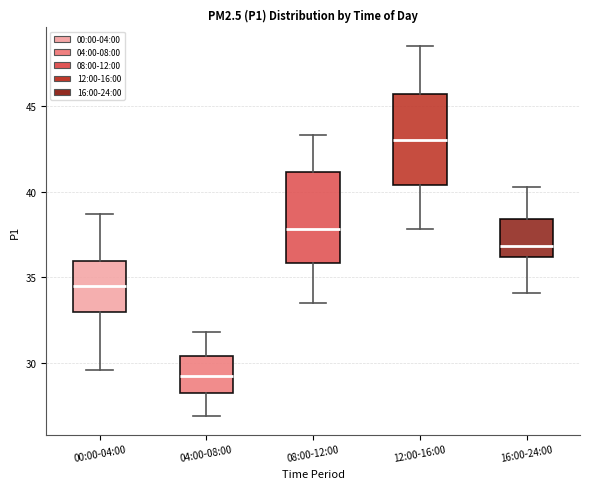

Reading left to right, transcribe this box plot: for each box, give where its median line is, the range the box spans, and where its two whiskers end, as read against the y-axis. The values are not printed on the chart, so give them approximately, as read against the axis.

00:00-04:00: median 34.5, box 33.0 to 36.0, whiskers 29.5 to 38.5
04:00-08:00: median 29.5, box 28.5 to 30.5, whiskers 27.0 to 32.0
08:00-12:00: median 38.0, box 36.0 to 41.0, whiskers 33.5 to 43.5
12:00-16:00: median 43.0, box 40.5 to 45.5, whiskers 38.0 to 48.5
16:00-24:00: median 37.0, box 36.0 to 38.5, whiskers 34.0 to 40.5